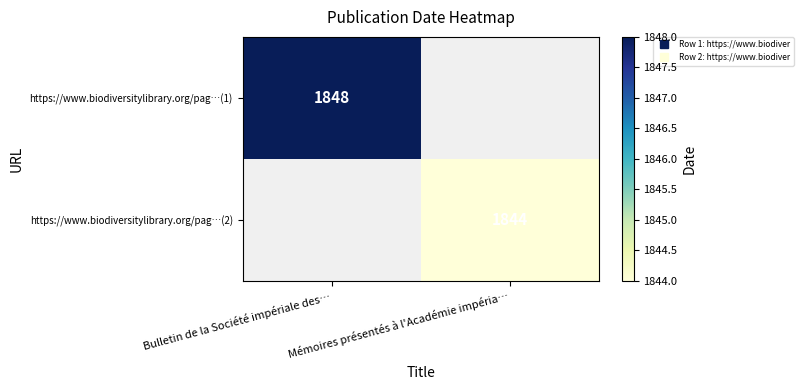

How many distinct data groups are displayed?

2